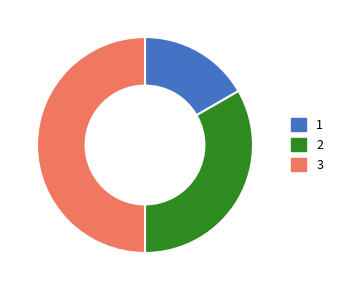

Which has a higher value, 1 or 3?

3